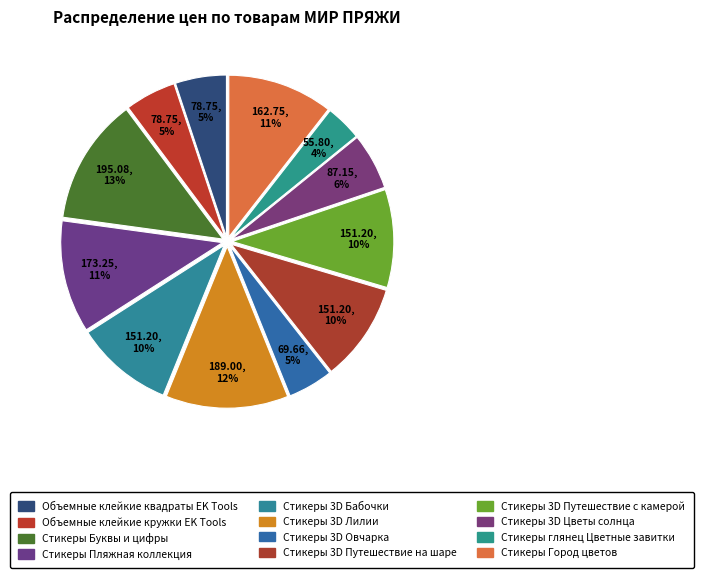

To the nearest percent, what portion does Стикеры Город цветов represent?

11%